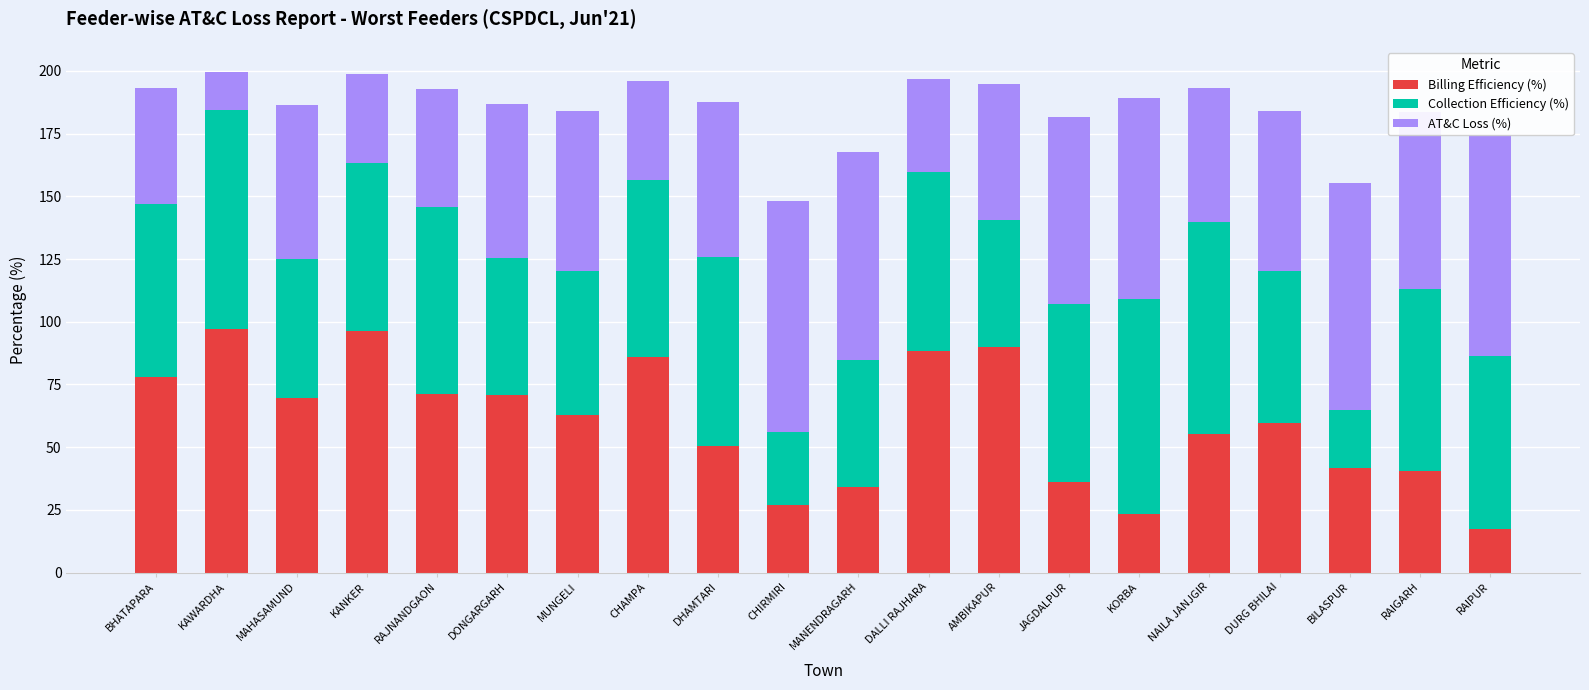

What is the sum of all Billing Efficiency (%) values?

1194.4